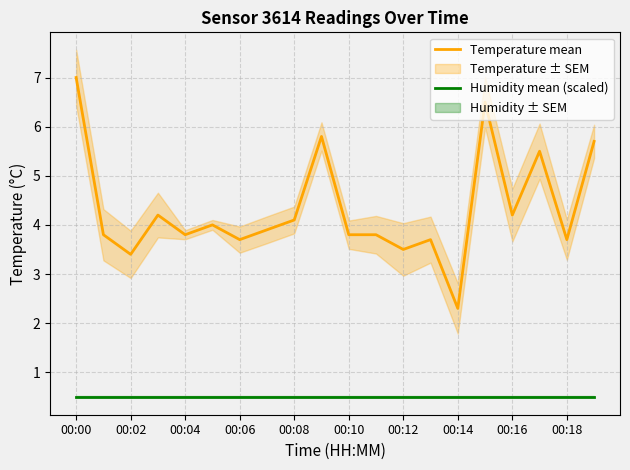

At which category does the chart reach its minimum across all series?

00:00